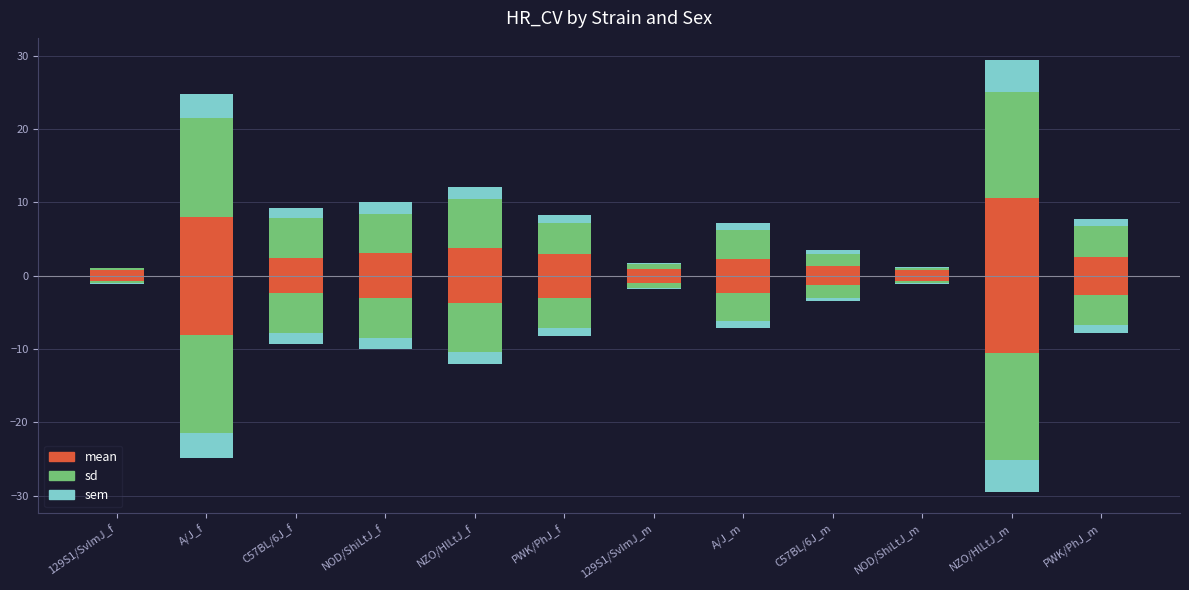

What is the label of the 4th bar from the left?

NOD/ShiLtJ_f